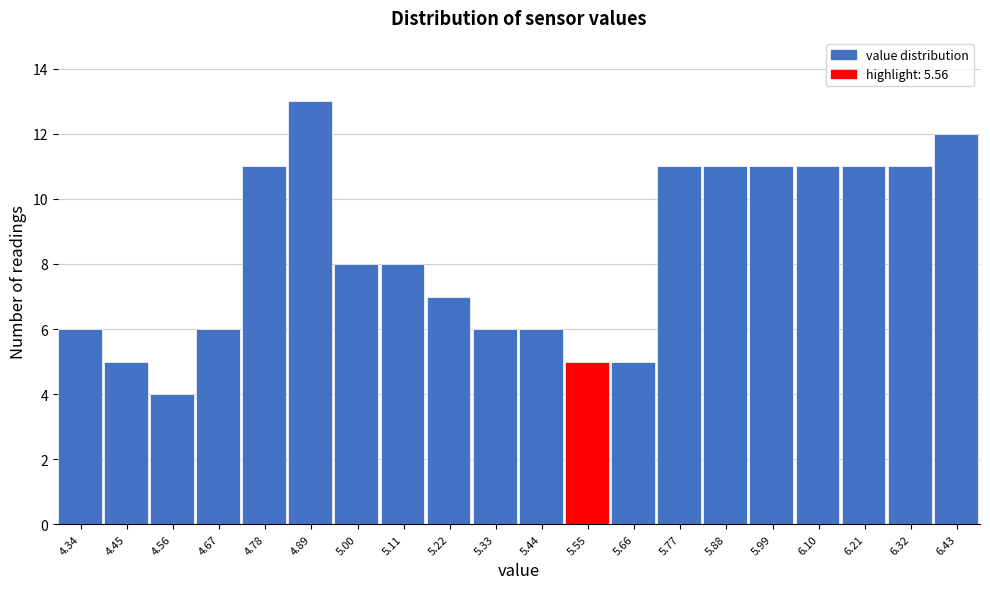

Reading left to right, transcribe all the data shown in this chart.

4.34=6	4.45=5	4.56=4	4.67=6	4.78=11	4.89=13	5.00=8	5.11=8	5.22=7	5.33=6	5.44=6	5.55=5	5.66=5	5.77=11	5.88=11	5.99=11	6.10=11	6.21=11	6.32=11	6.43=12